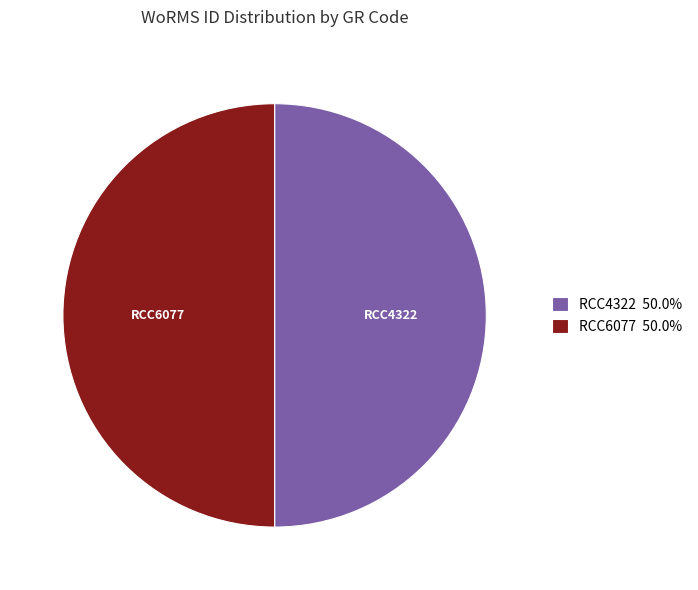

Is the sum of RCC4322 and RCC6077 greater than half?

Yes